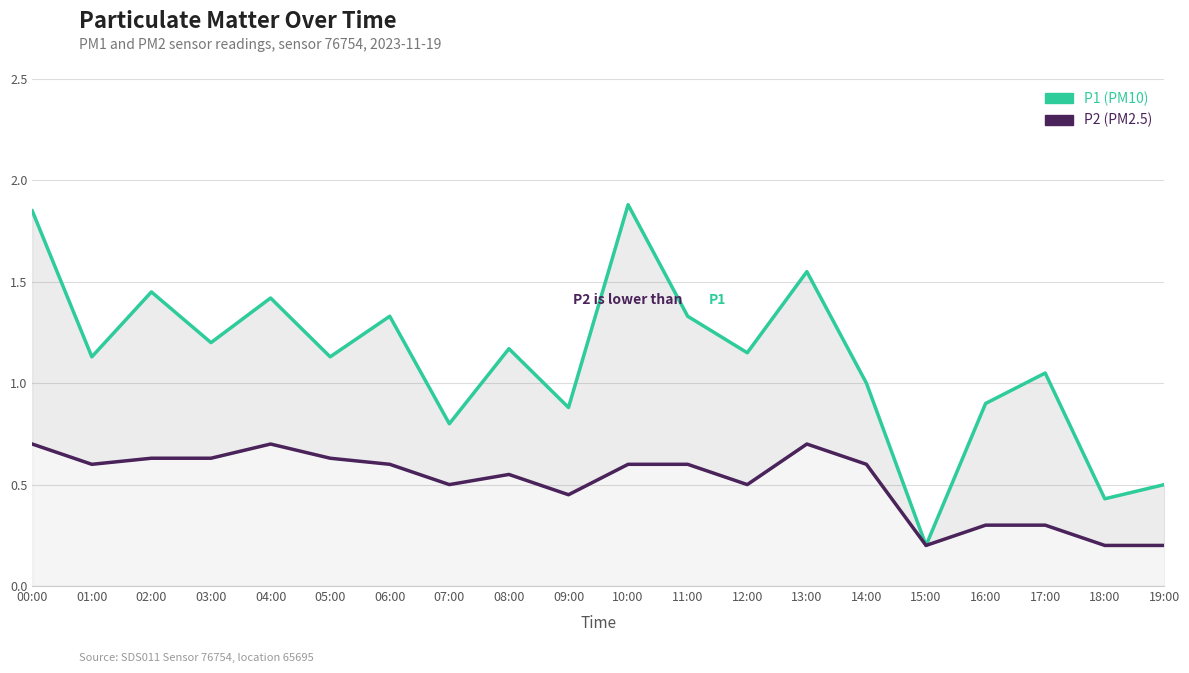

Where does the P1 series first go above 1?

00:00